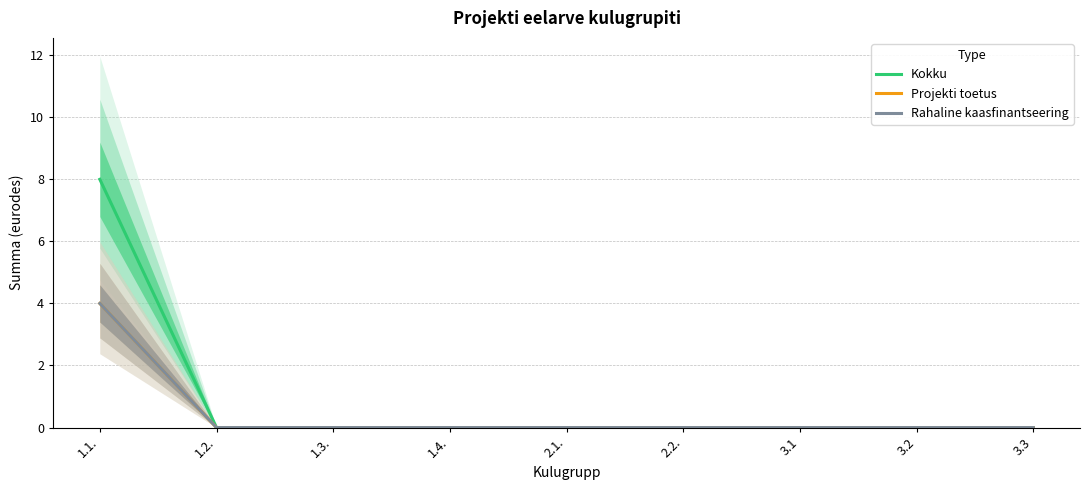

At which category is the sum across all series the highest?

1.1.